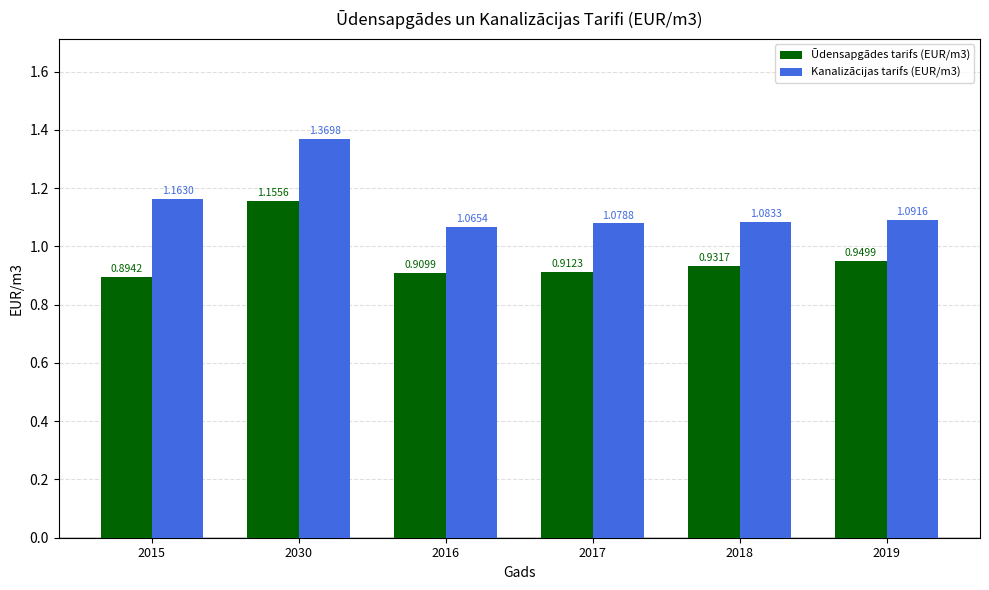

What is the difference between the highest and lowest values at 2016?

0.2